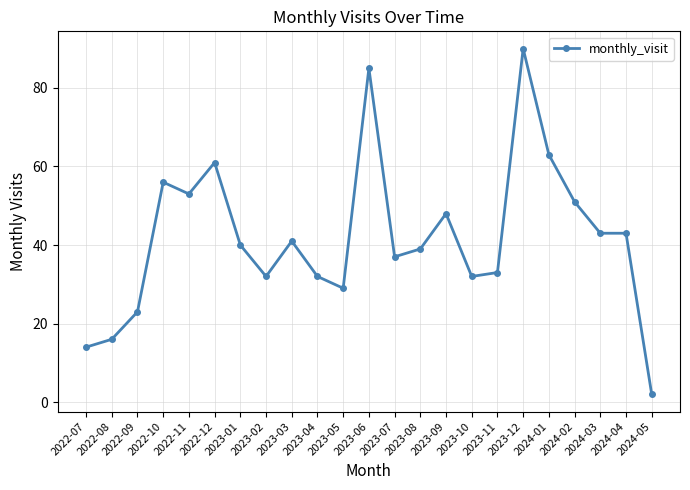

What is the average value?

42